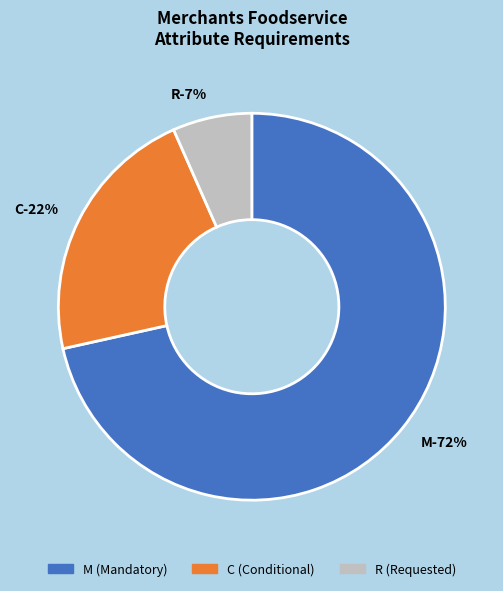

Is there a majority slice in this chart?

Yes